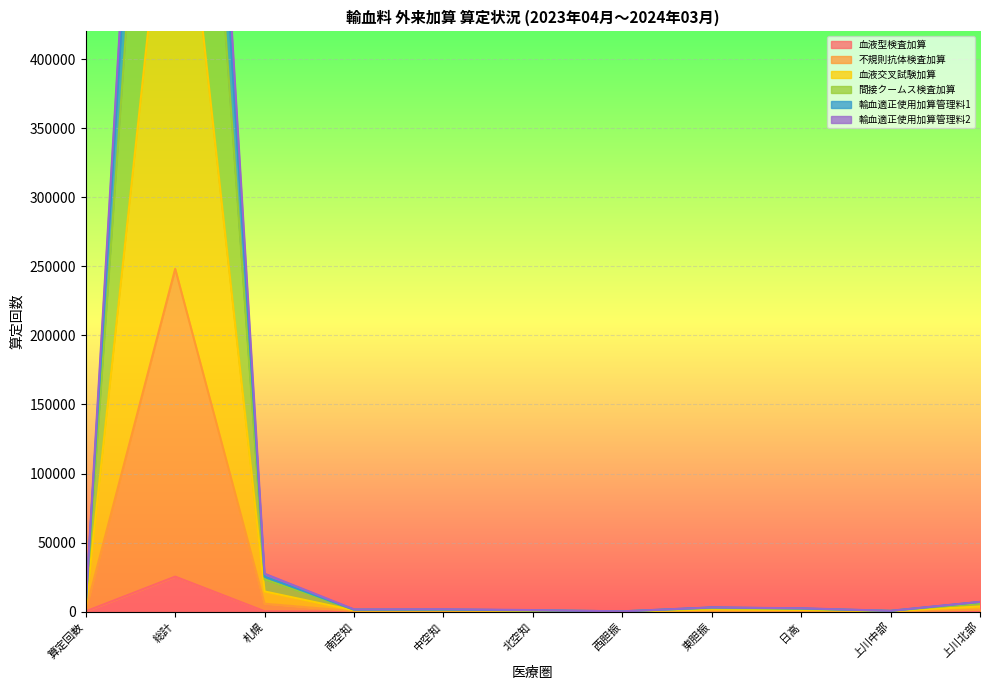

Is it true that 血液型検査加算 equals 39812 at 総計?

False